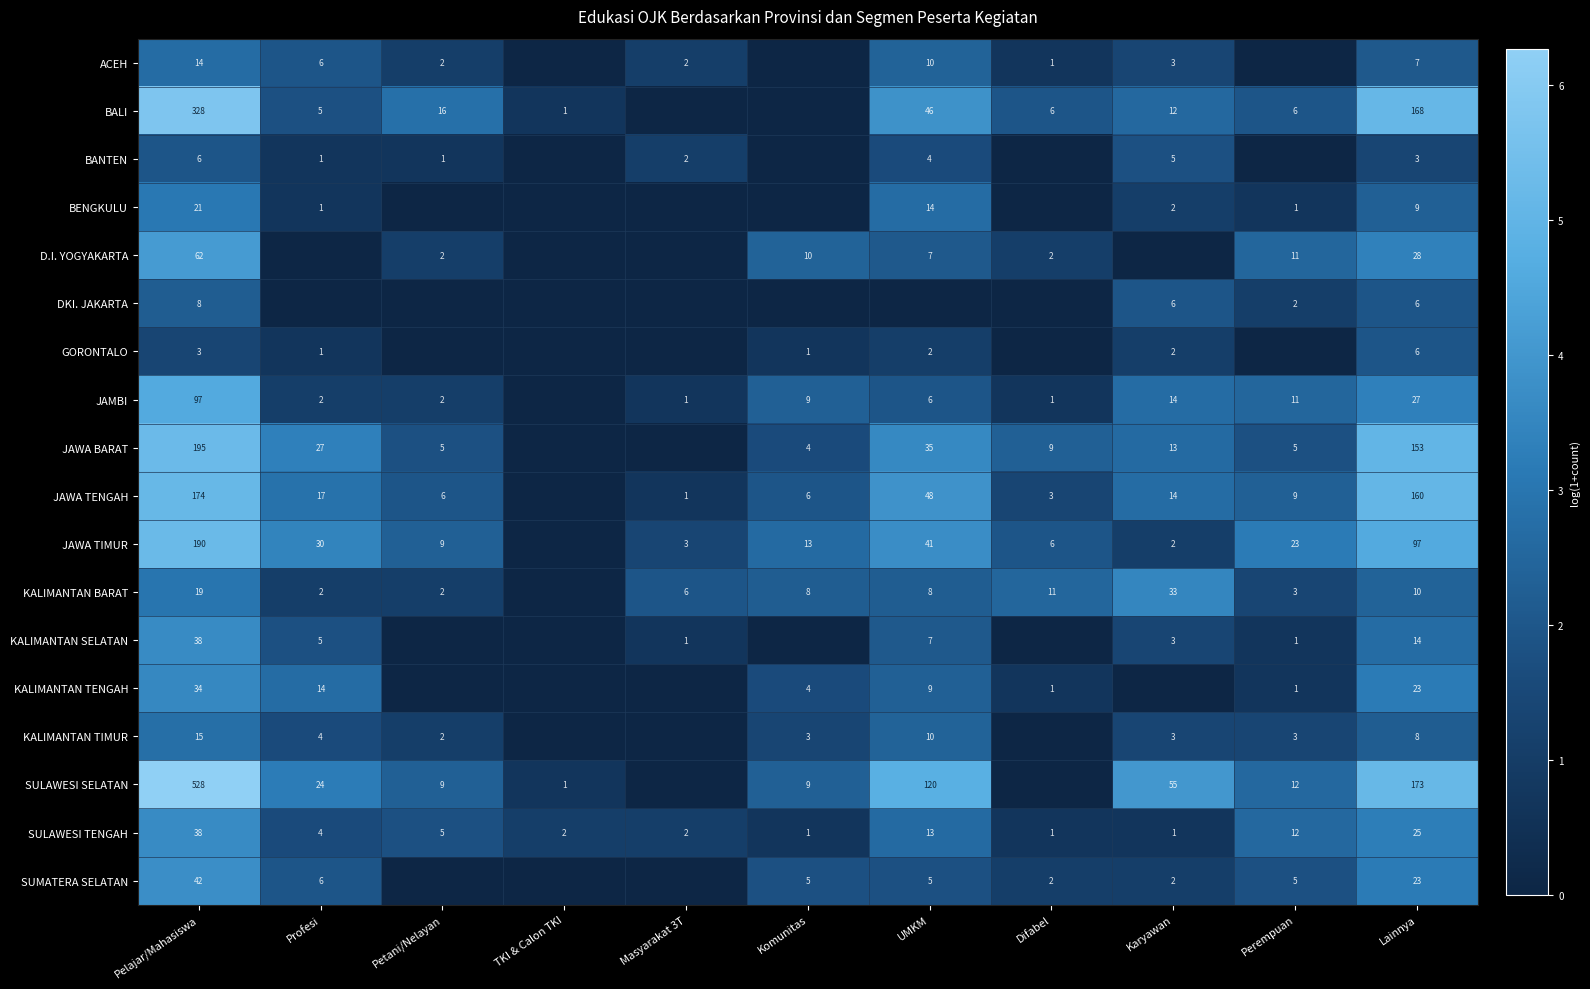

What is the spread (max minus min) of values at Pelajar/Mahasiswa?

525